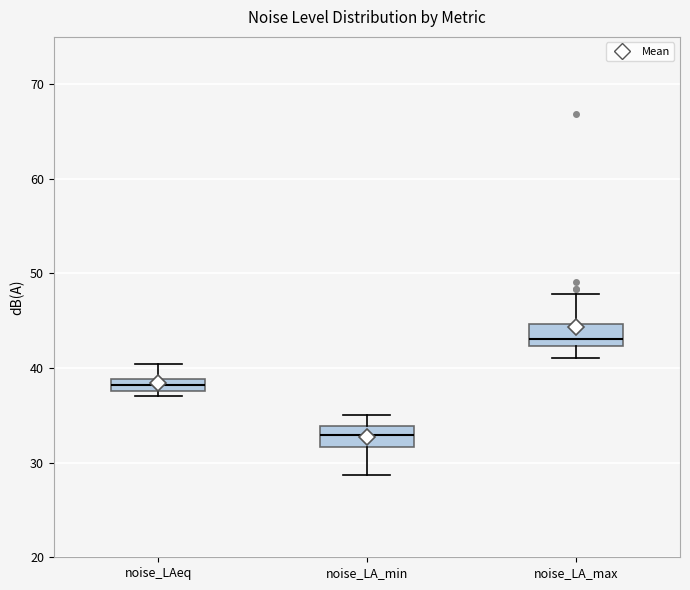

Which box has the lowest median line?

noise_LA_min